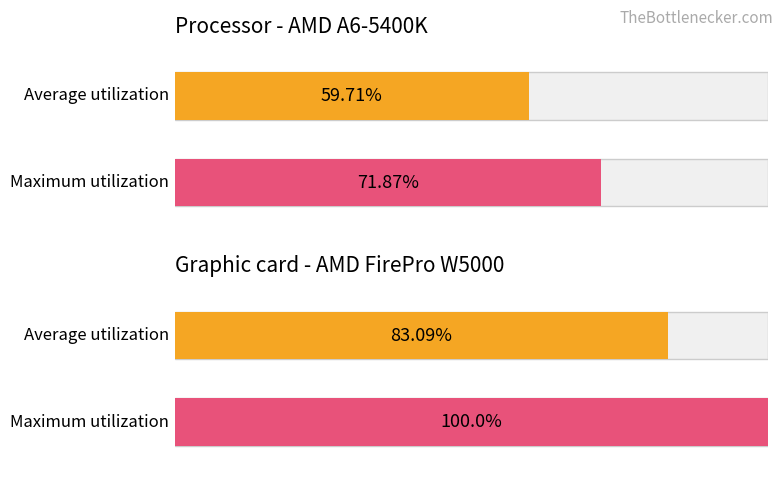

How many data points in Average utilization are above 83?

1